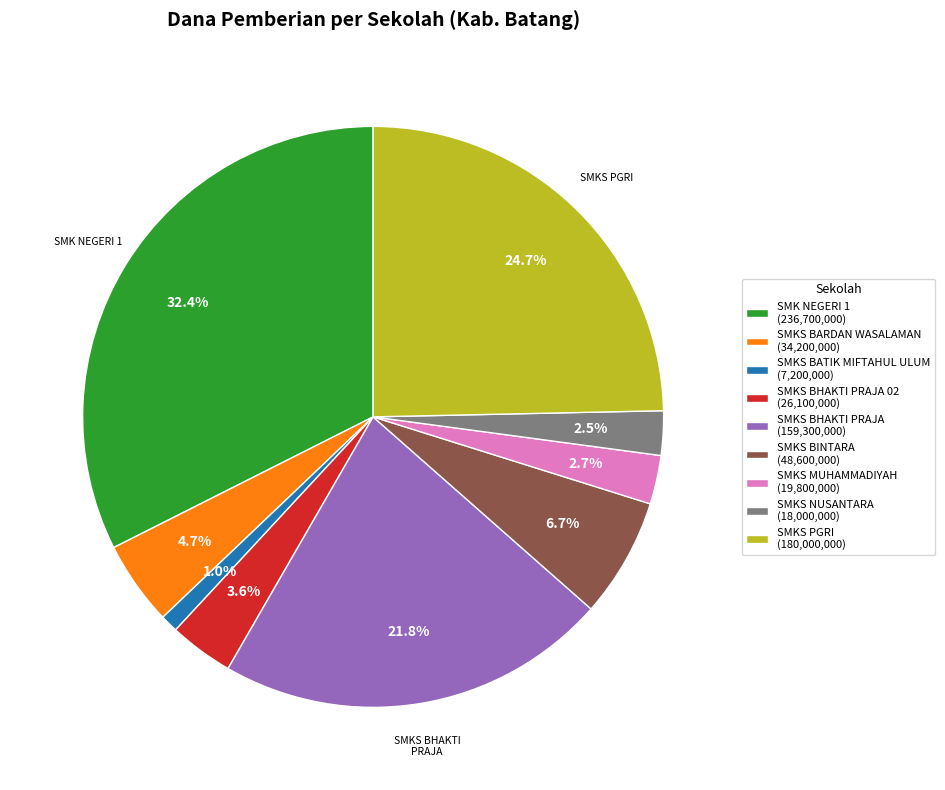

Combined, do SMKS NUSANTARA (18,000,000) and SMKS BATIK MIFTAHUL ULUM (7,200,000) account for over 50%?

No